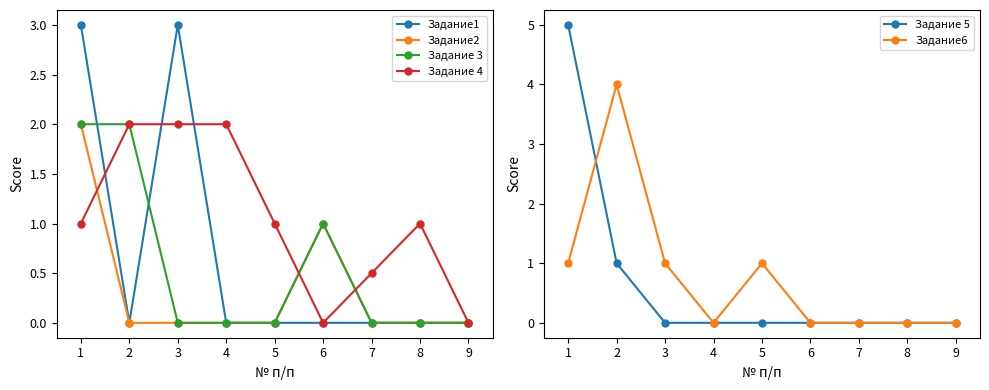

True or false: Задание 3 and Задание 4 cross at least once.

True